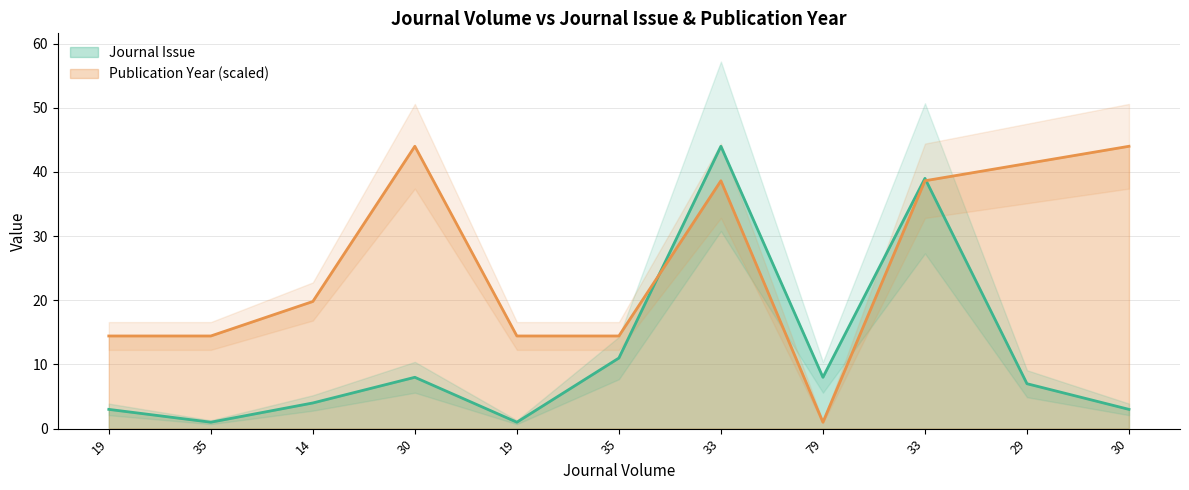

The value of Journal Issue at 30 is 8.0. True or false?

True